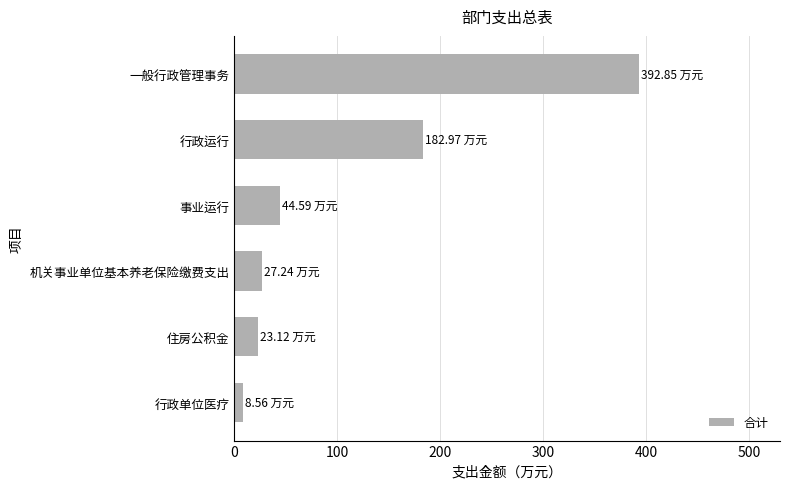

What is the change in value from 机关事业单位基本养老保险缴费支出 to 行政运行?

+155.7